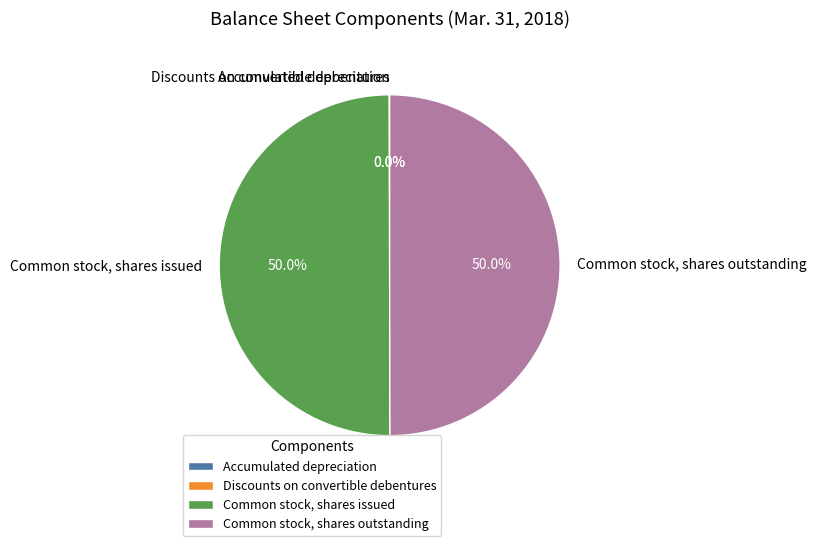

The Common stock, shares issued slice represents 38% of the pie. True or false?

False